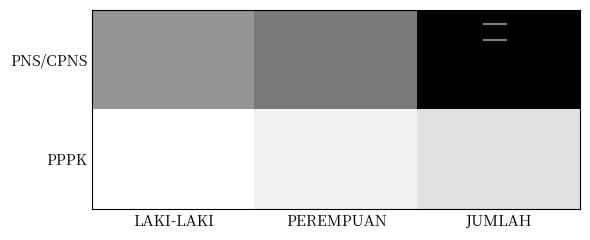

What is the total value across all series at LAKI-LAKI?

28301